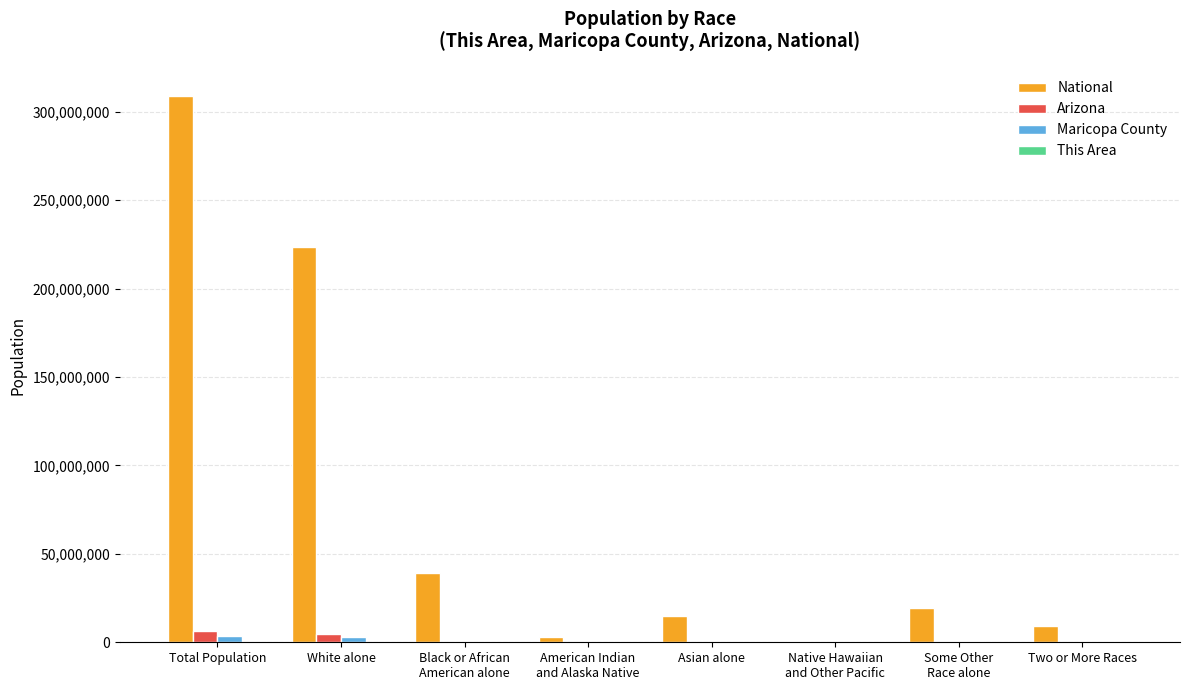

Which series has the largest total across all categories?

National